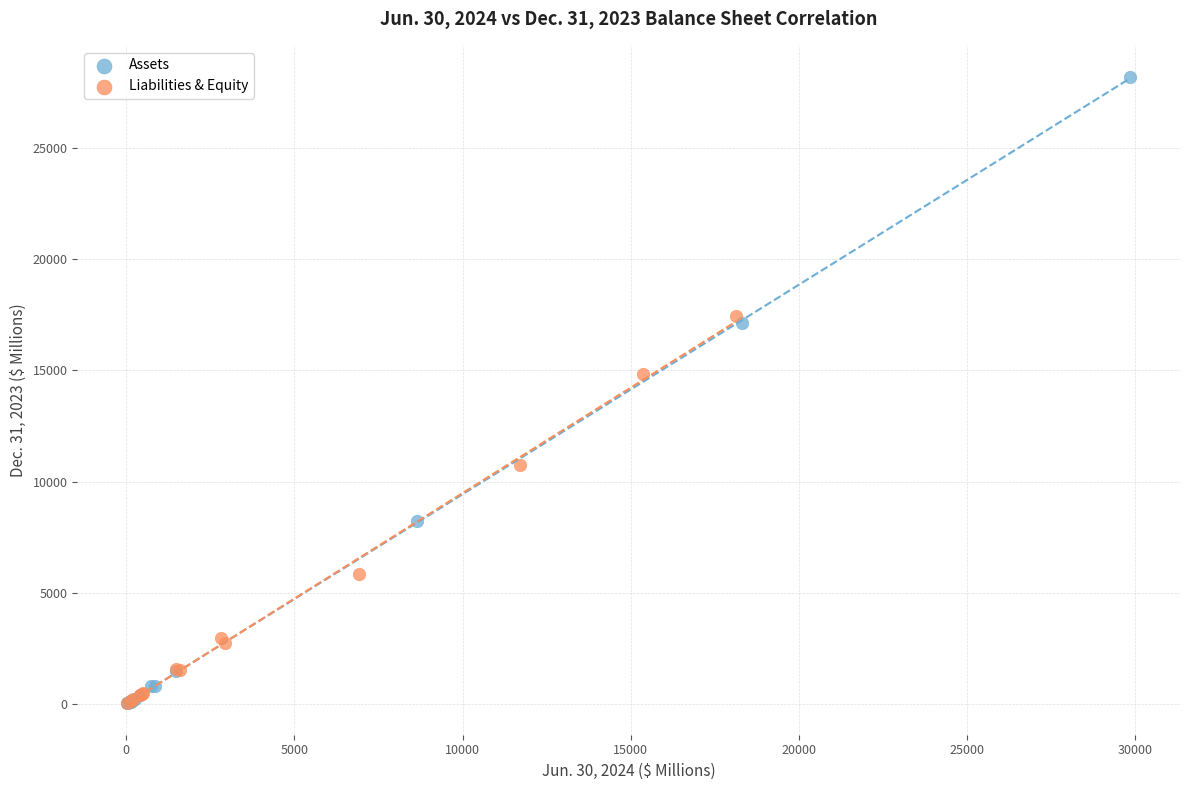

Which series has the largest Y range (max minus min)?

Assets